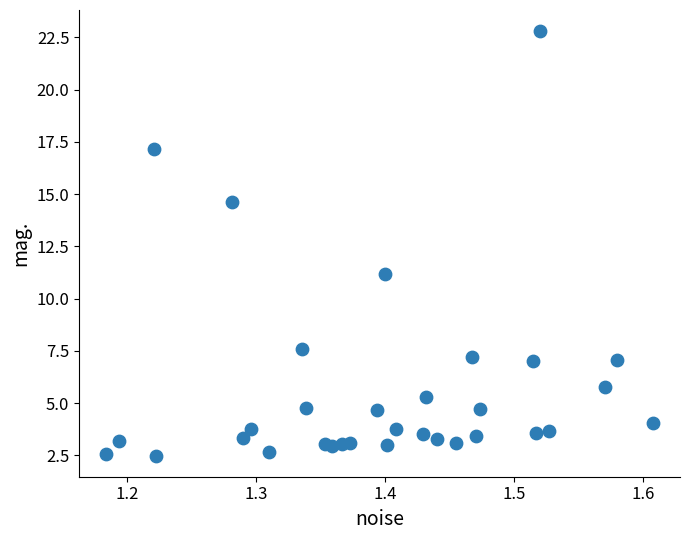

What Y value in the scatter plot is closest to 12?

11.2